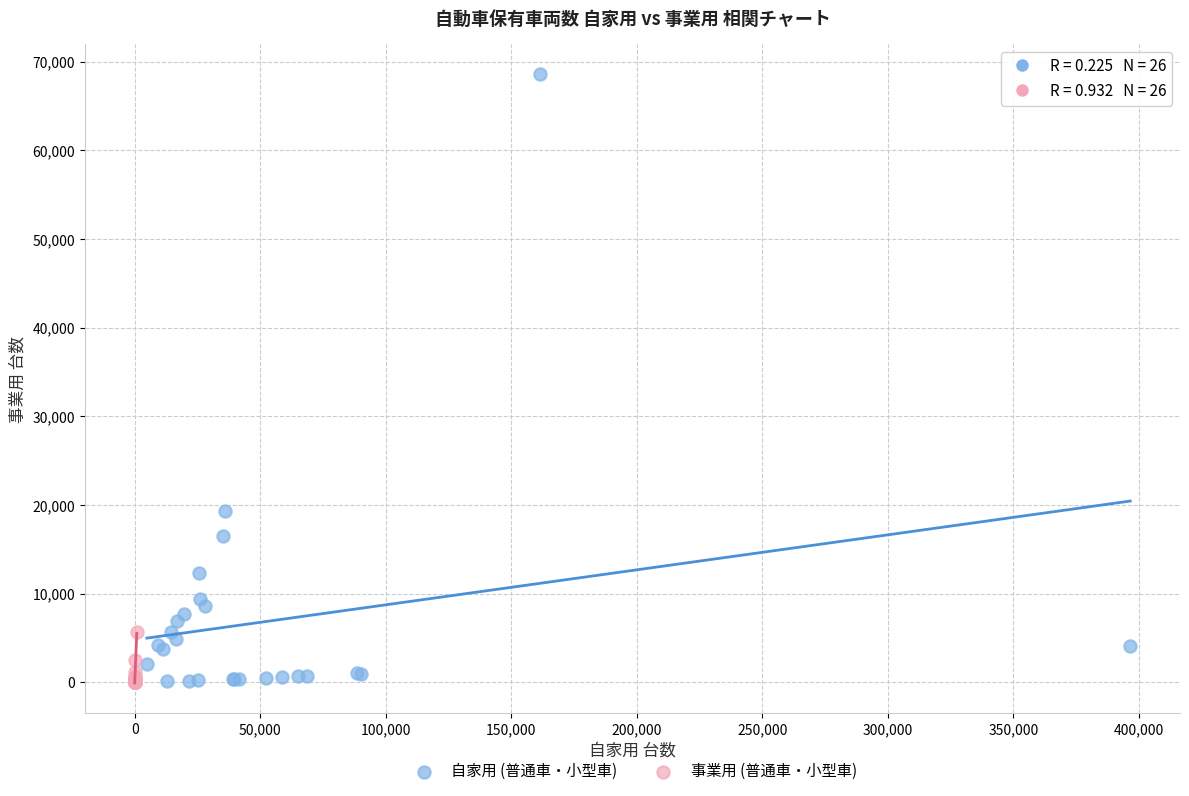

Which series reaches the maximum Y coordinate?

自家用 (普通車・小型車)